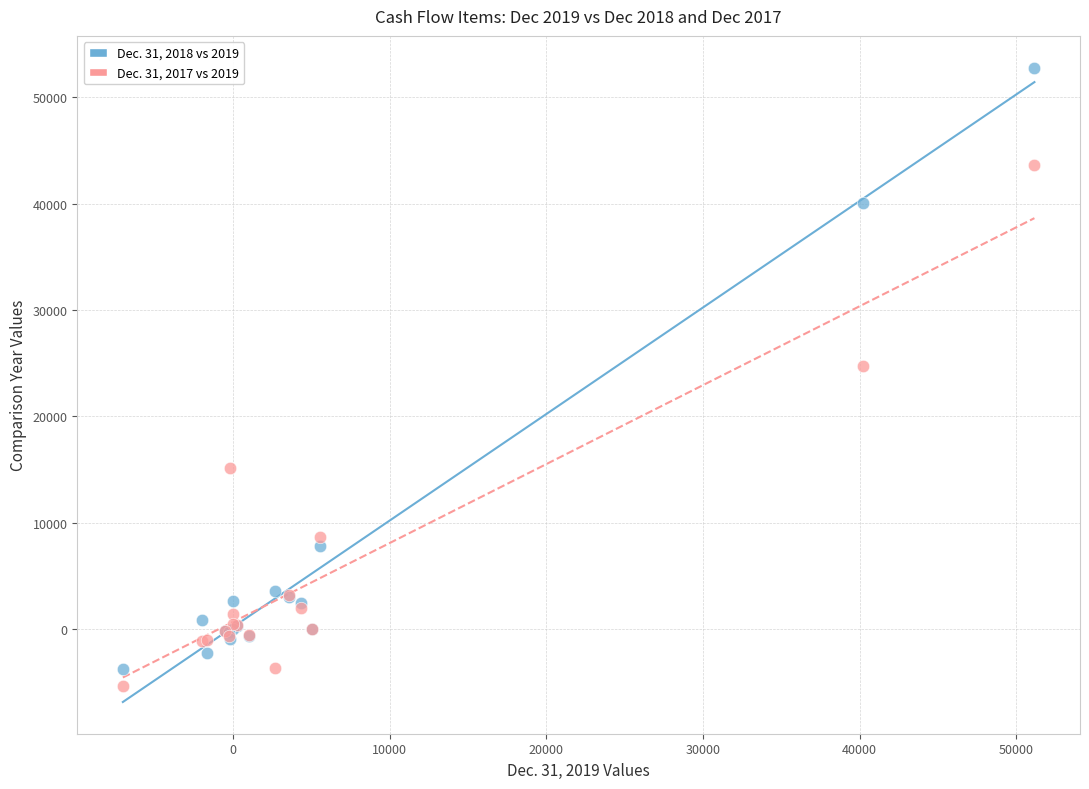

Across all series, what Y value is closest to 23701?

24768